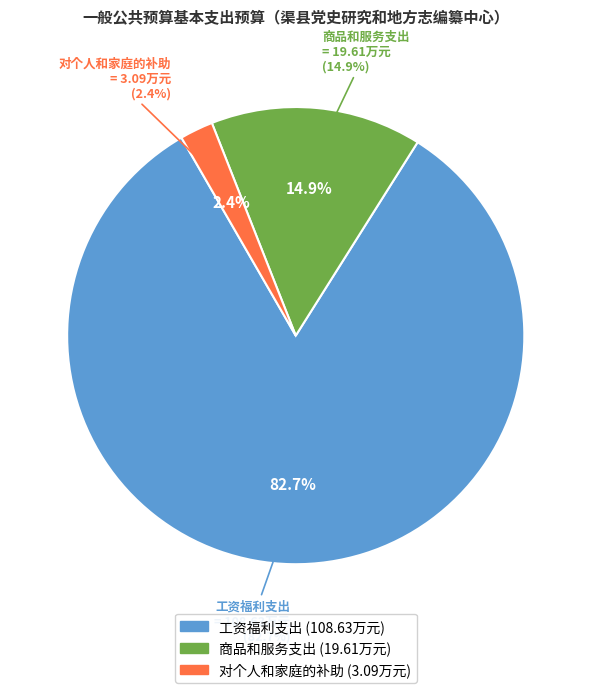

True or false: 工资福利支出 accounts for 83% of the total.

True